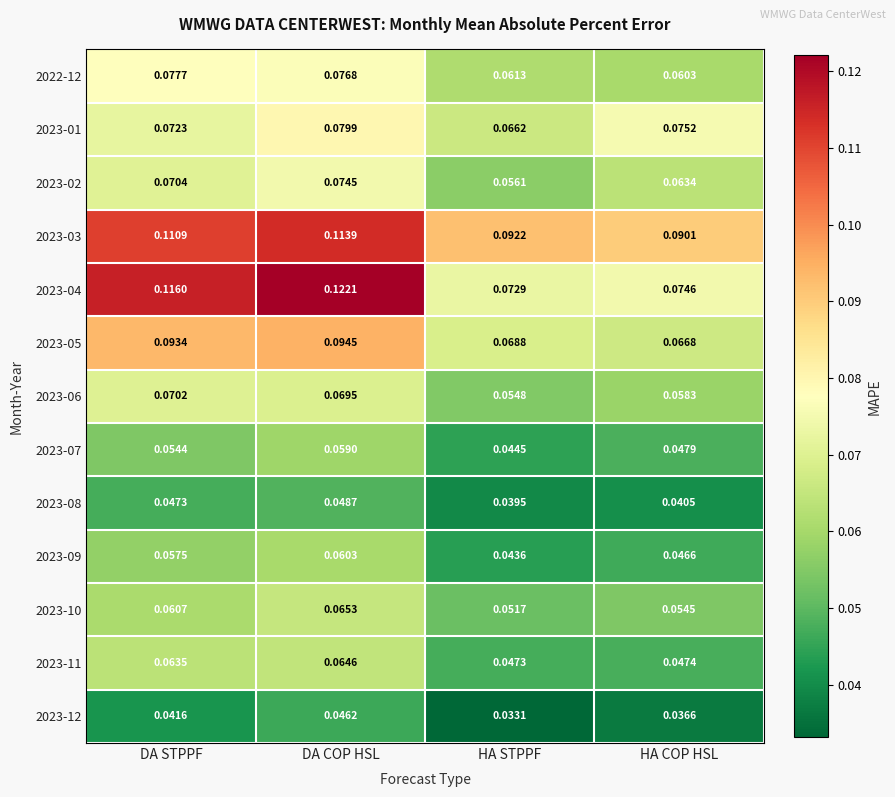

Where is 2023-06 nearest to the value 0?

HA STPPF